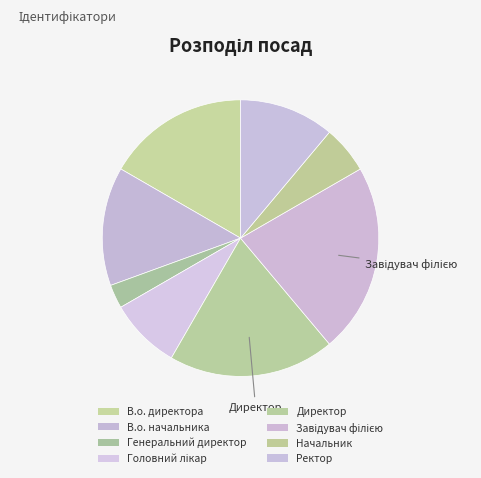

How many segments does this pie chart have?

8